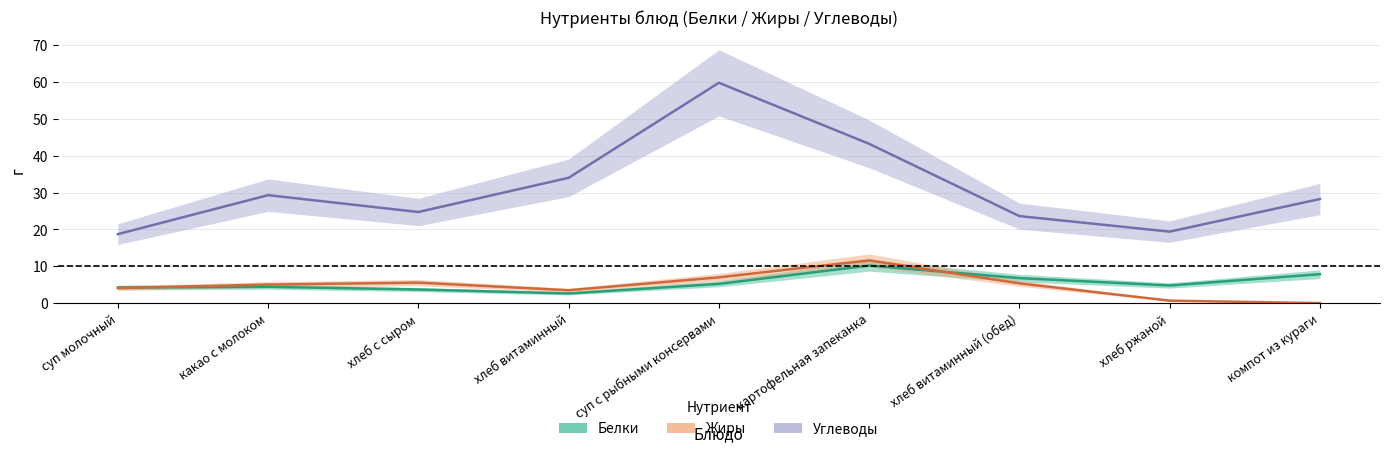

In Белки, how many points are lower than both neighbors (excluding endpoints)?

2